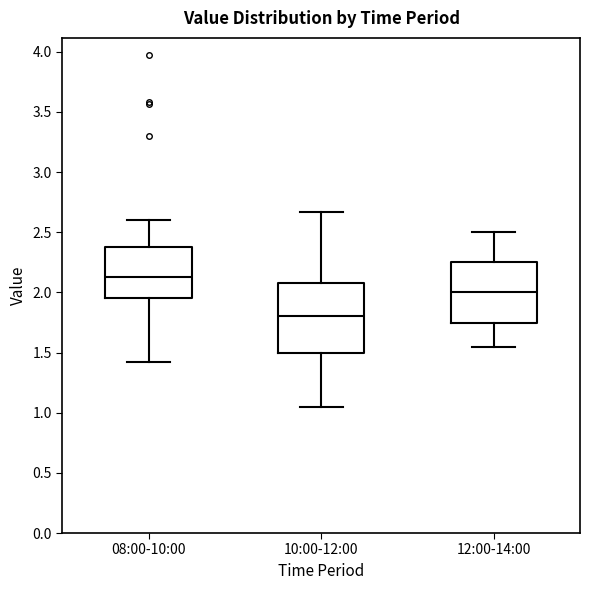

Which box's median line is the lowest?

10:00-12:00